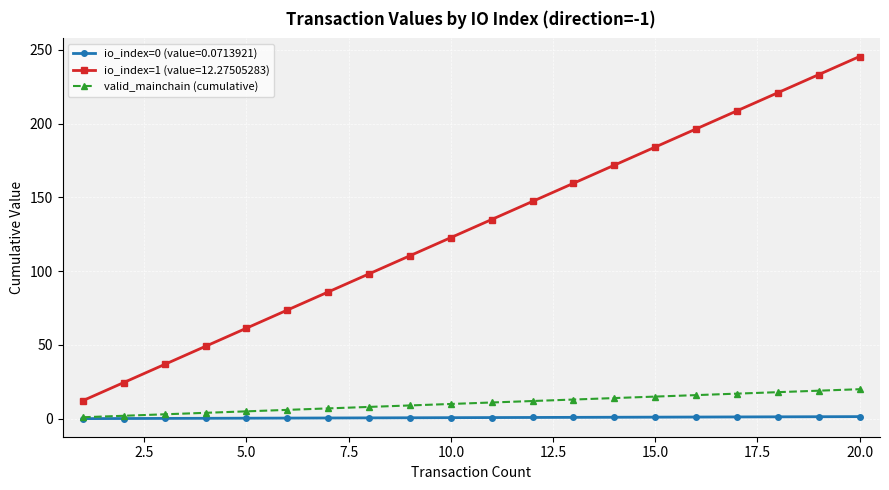

Which series has the largest total across all categories?

io_index=1 (value=12.27505283)